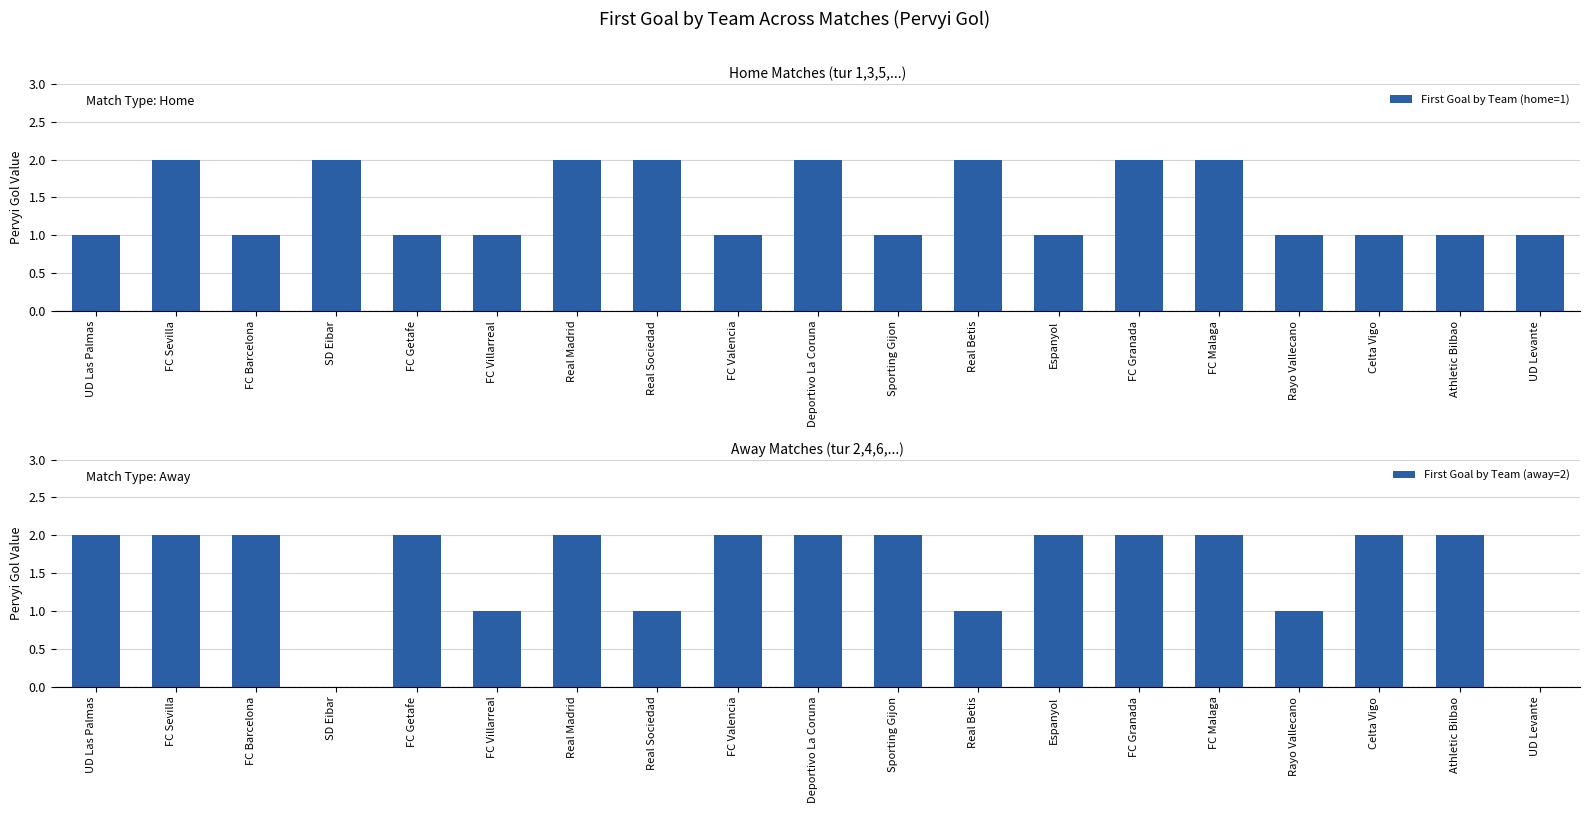

True or false: First Goal by Team (away=2) has a value of 3 at Real Madrid.

False